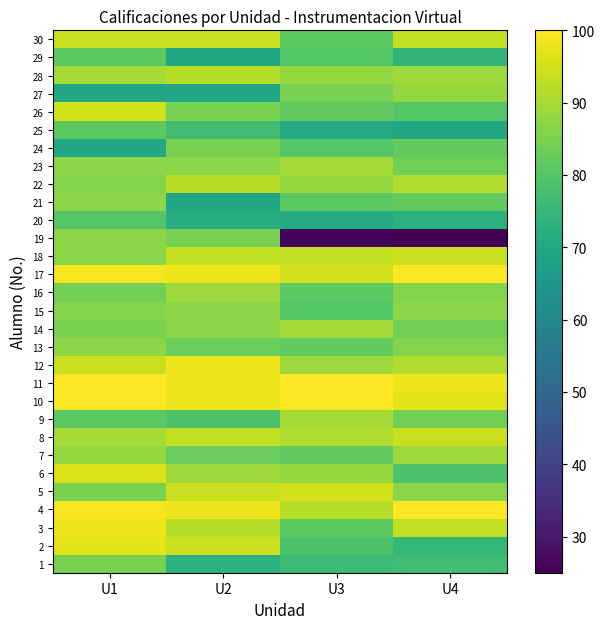

At which category is the sum across all series the highest?

U1